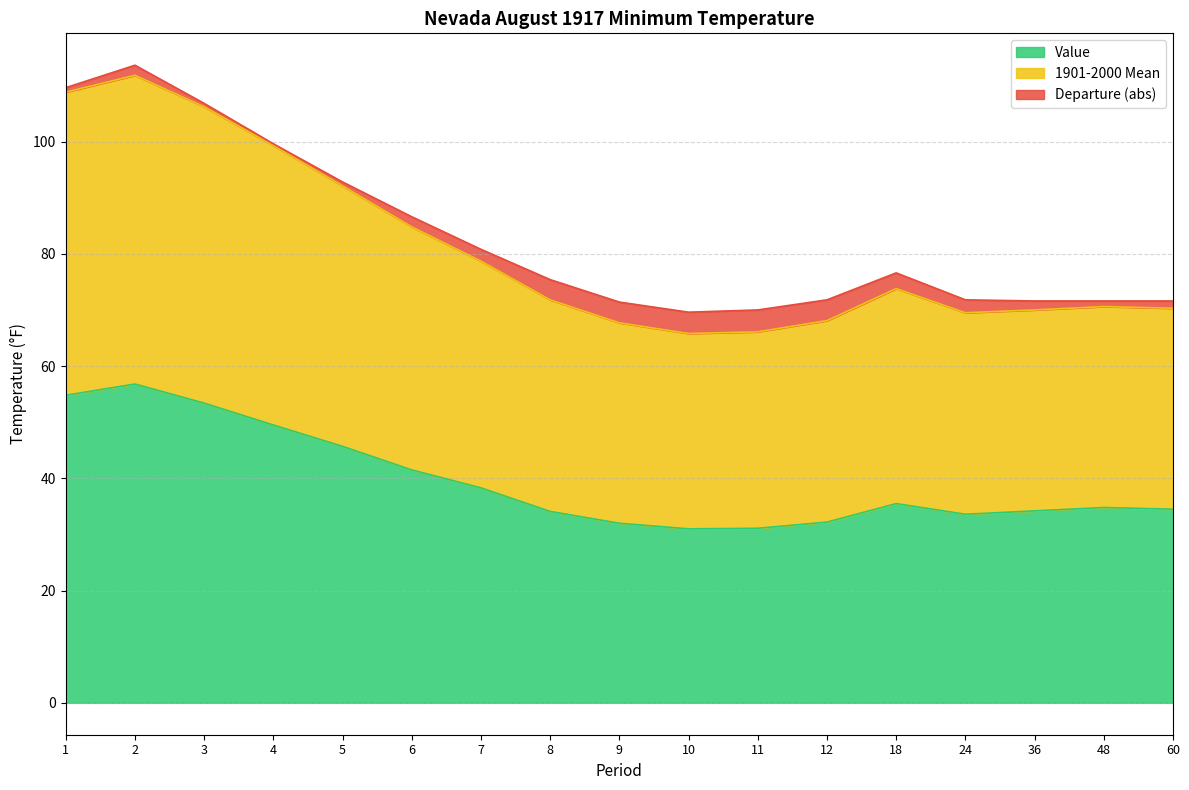

Between 9 and 6, which is larger?

6